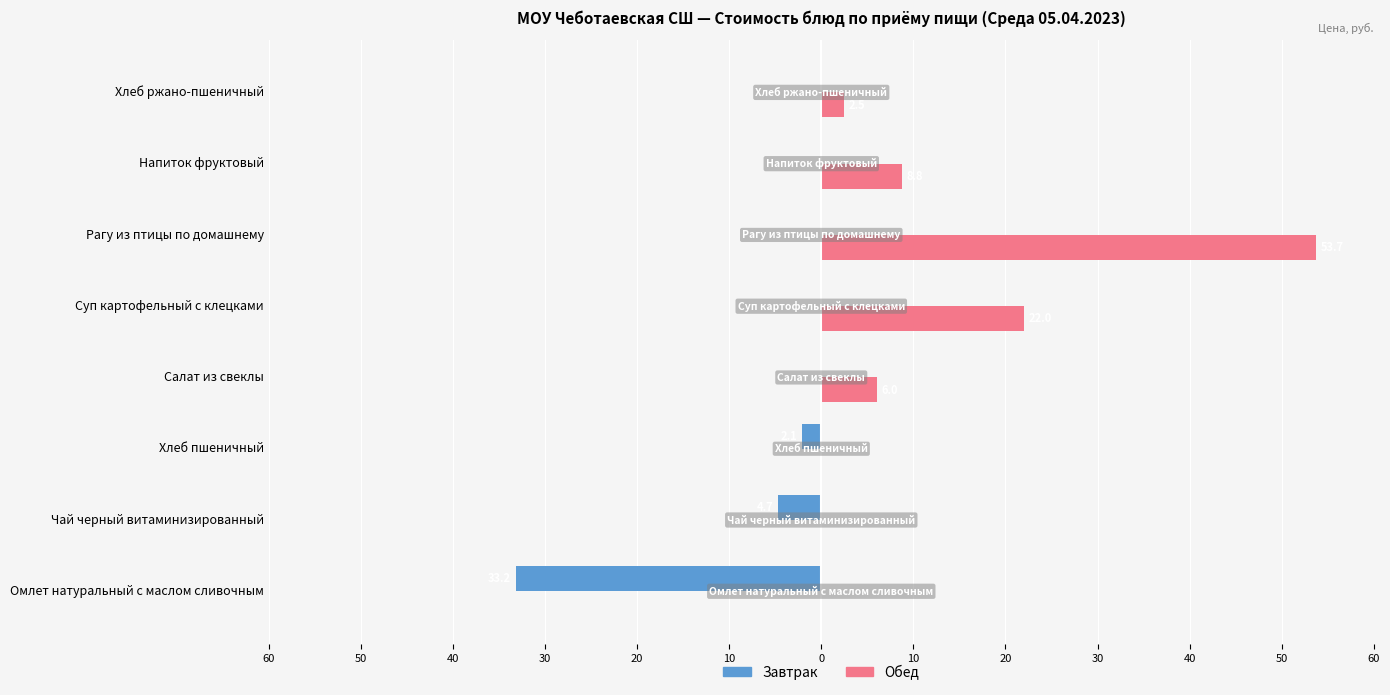

Which series has the largest total across all categories?

Обед